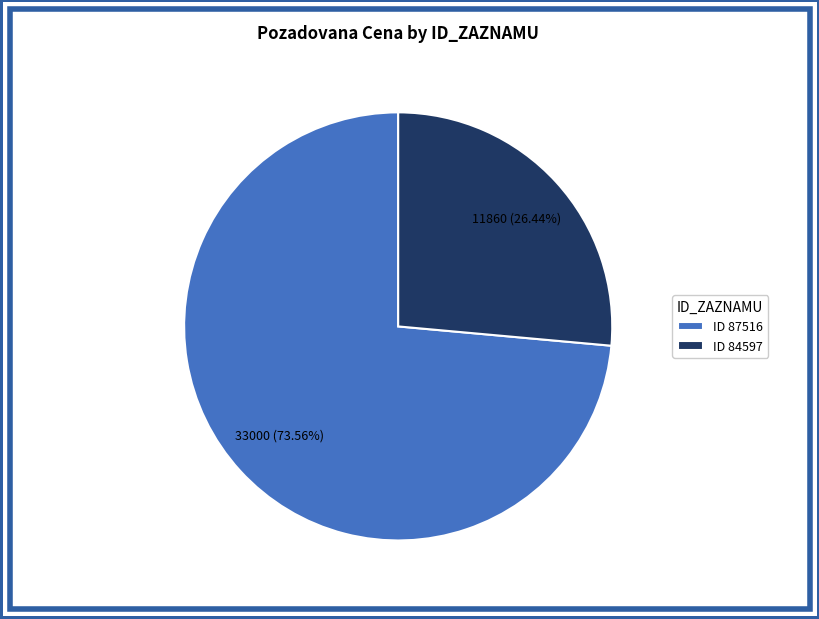

Which category has the smallest portion of the pie?

ID 84597